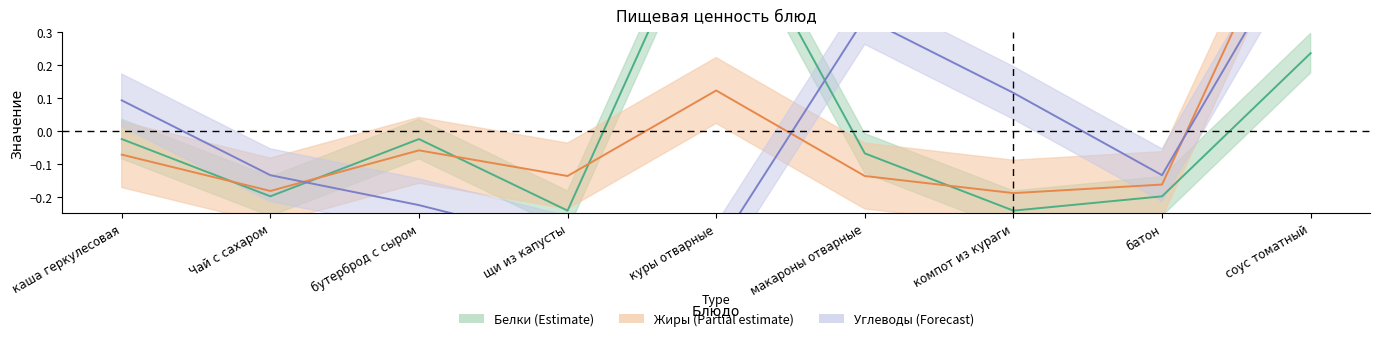

The value of Белки at компот из кураги is -0.2. True or false?

True